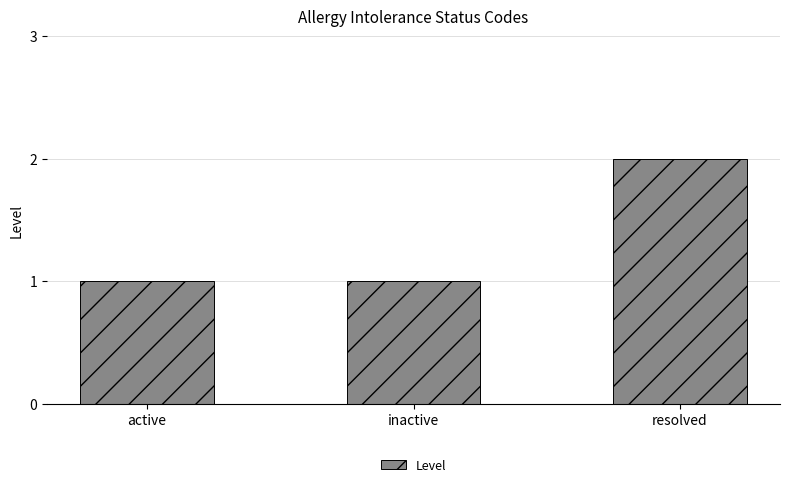

What is the change in value from inactive to resolved?

+1